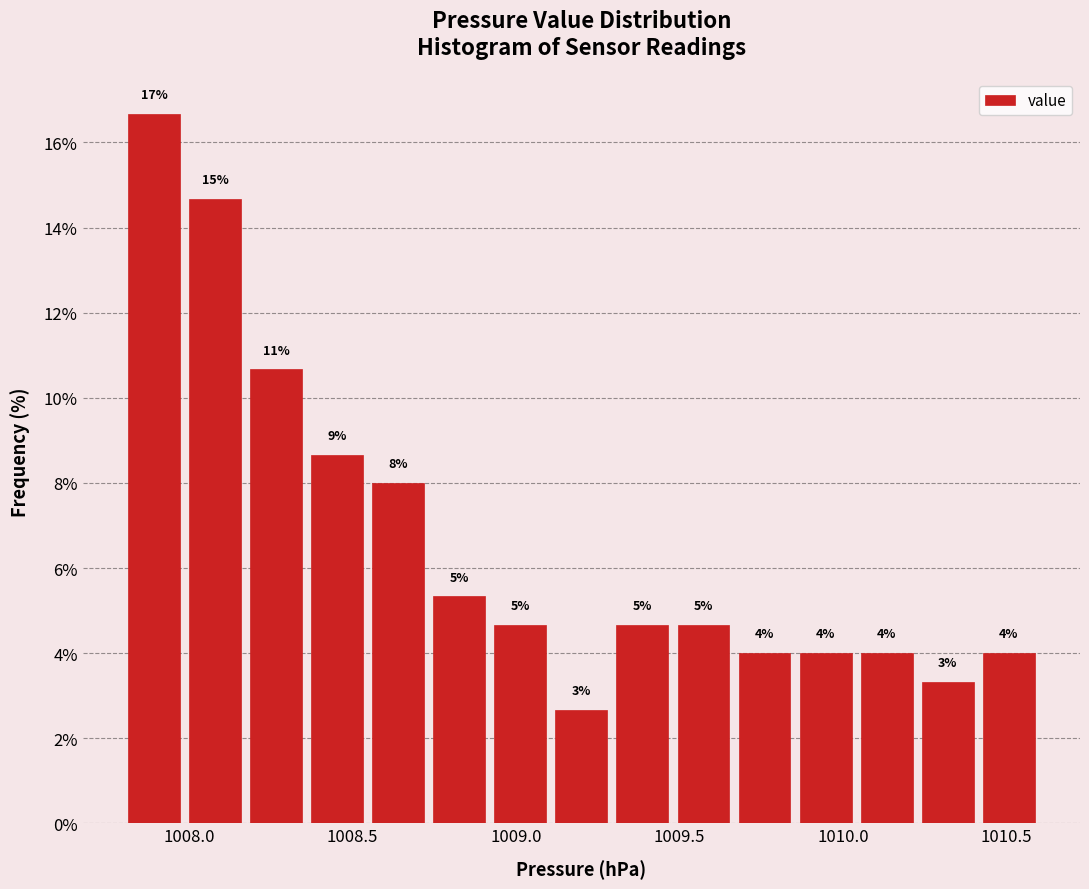

Read against the x-axis, roughly where is the centre of the tallest bar?

1007.90